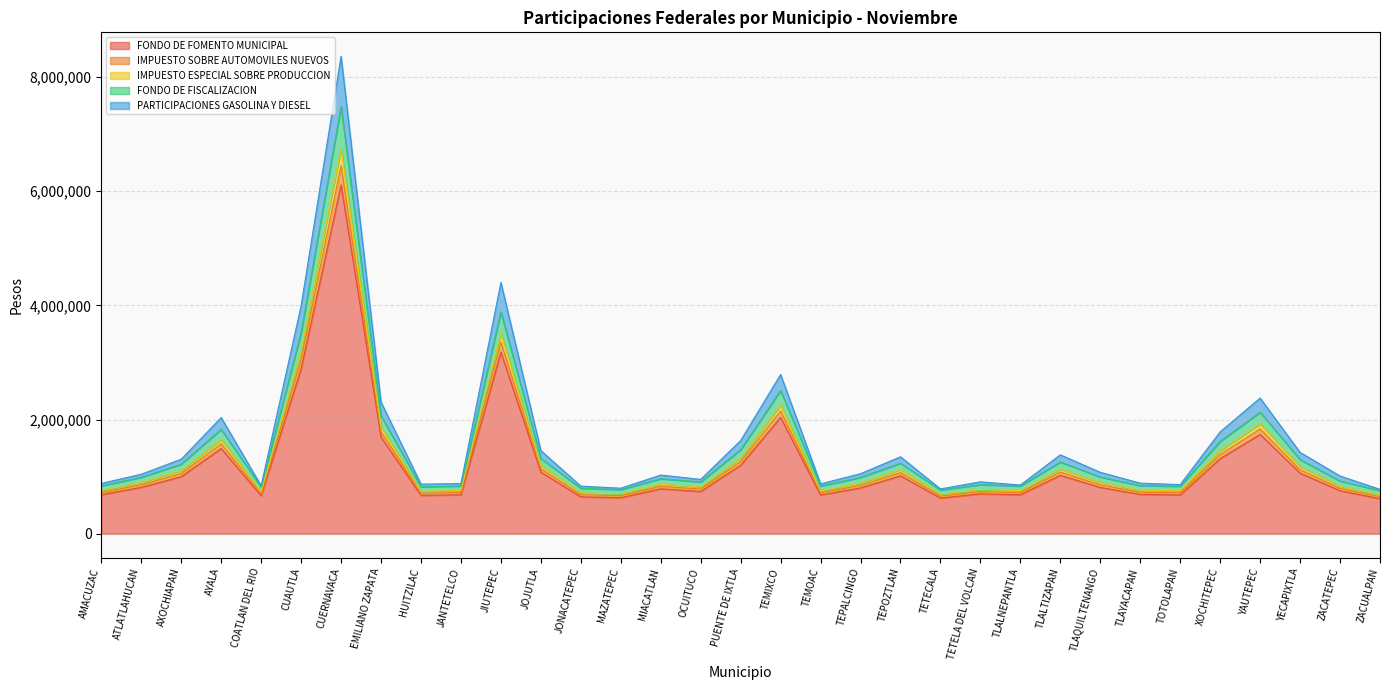

At which category does IMPUESTO ESPECIAL SOBRE PRODUCCION reach its first local valley?

COATLAN DEL RIO